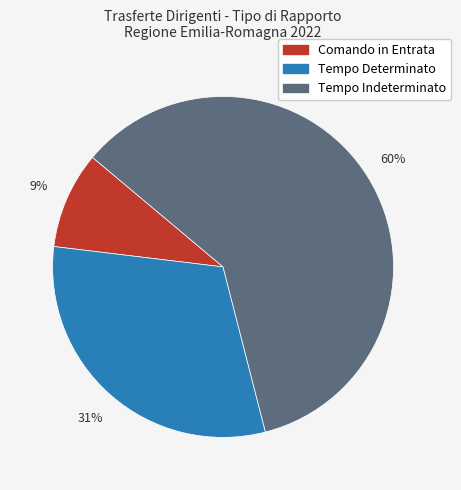

How many slices are in this pie chart?

3